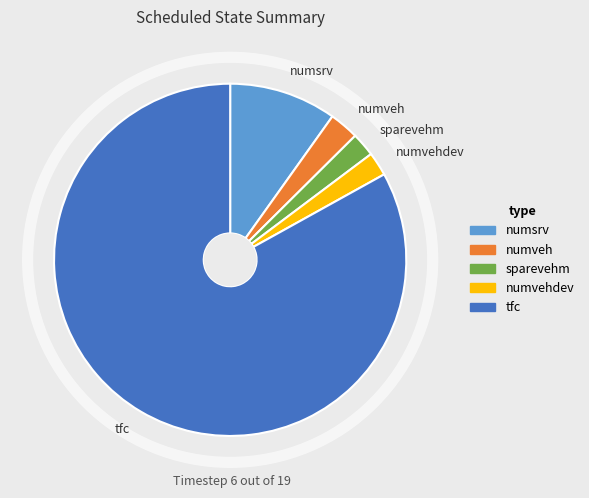

What is the largest slice in the pie chart?

tfc